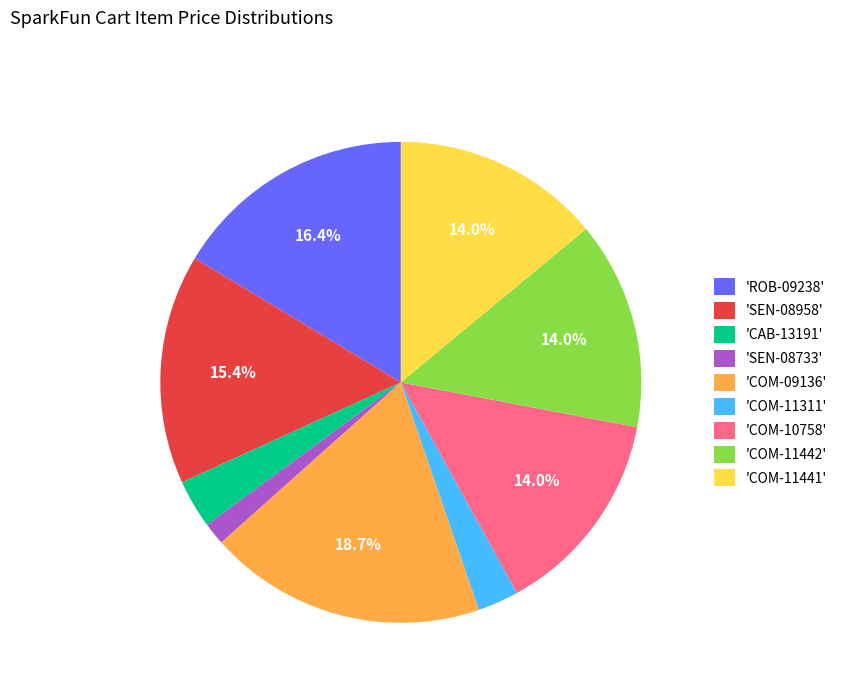

Which category has the smallest portion of the pie?

'SEN-08733'